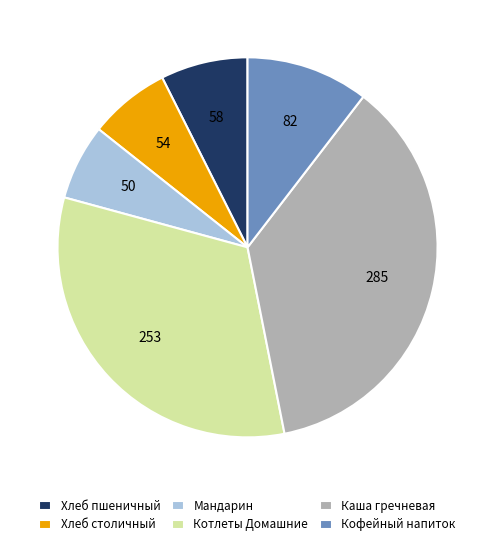

What is the largest slice in the pie chart?

Каша гречневая